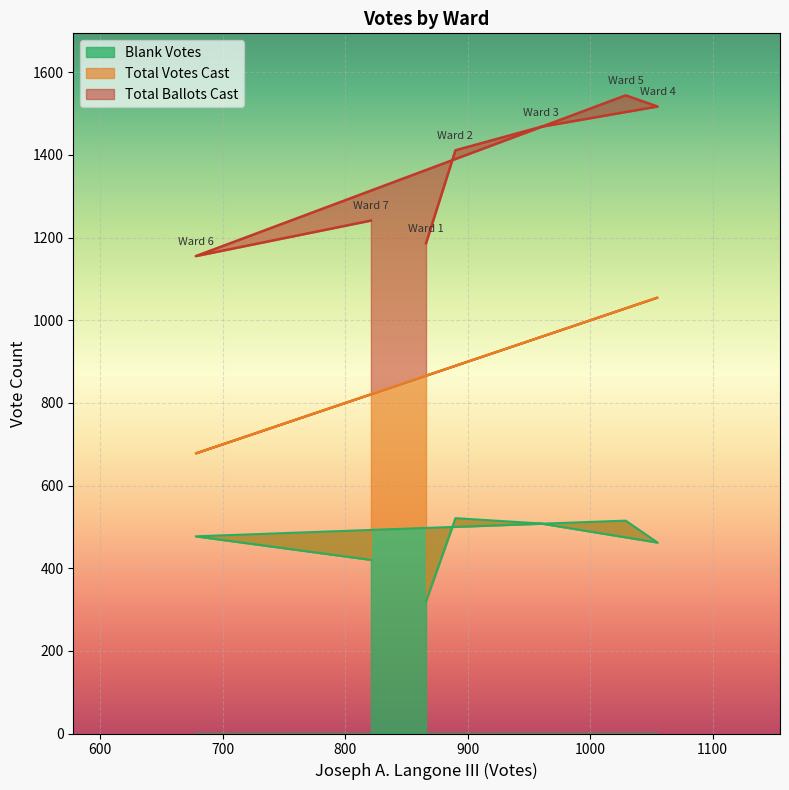

List the series in order of their peak value, highest first.

Total Ballots Cast, Total Votes Cast, Blank Votes